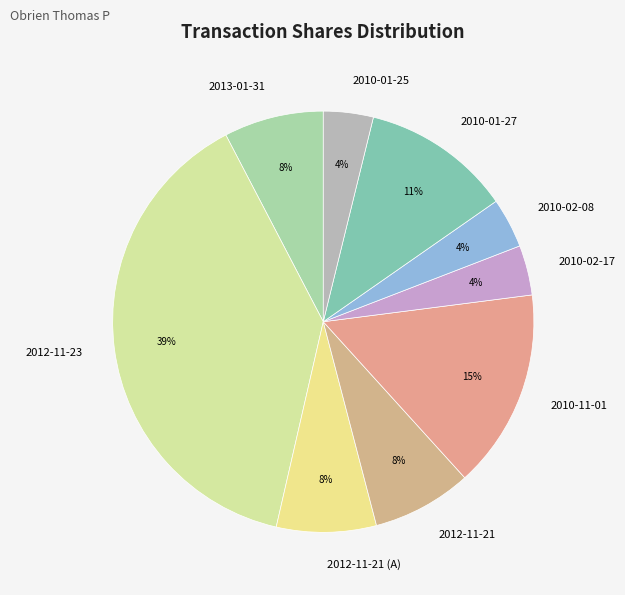

How many slices are in this pie chart?

9